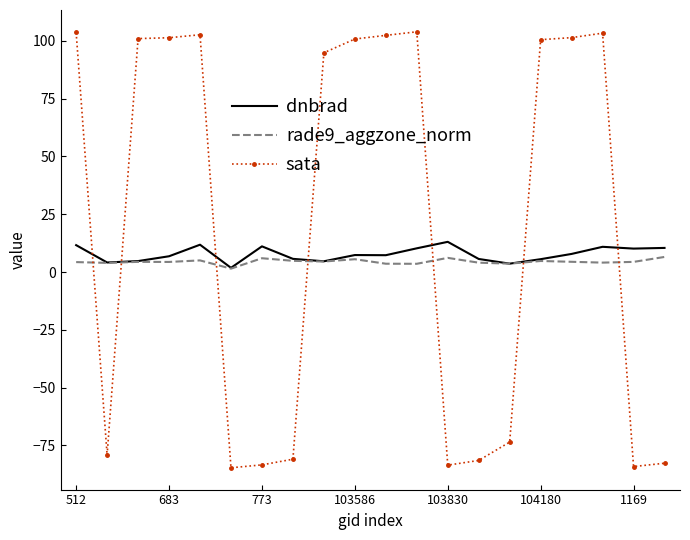

True or false: sata and dnbrad intersect in this chart.

True